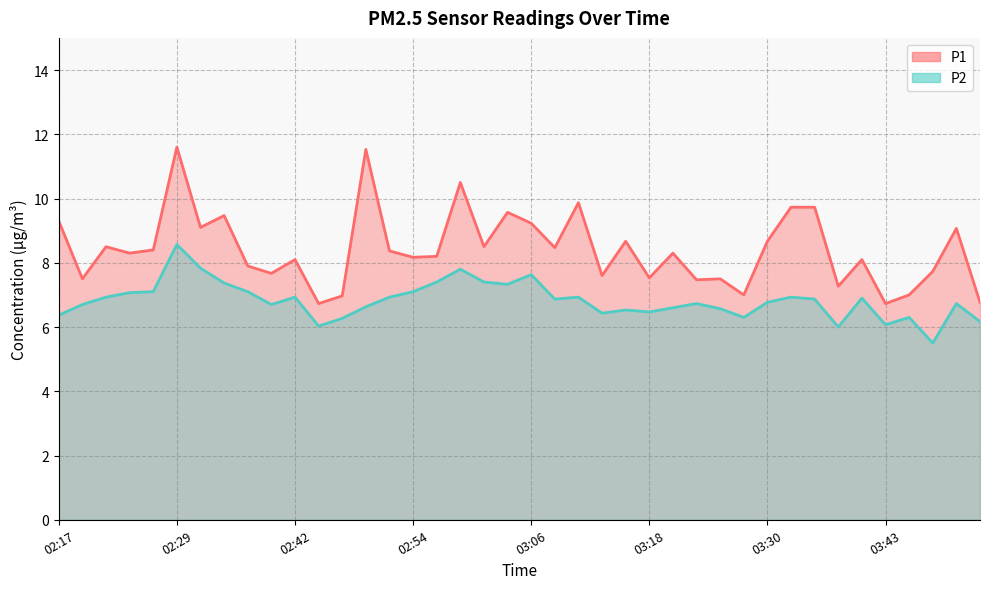

True or false: P1 and P2 intersect in this chart.

False